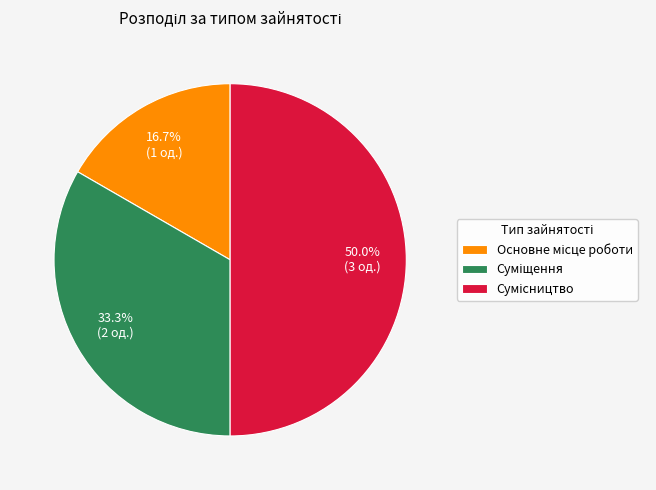

Count the number of slices in the pie.

3